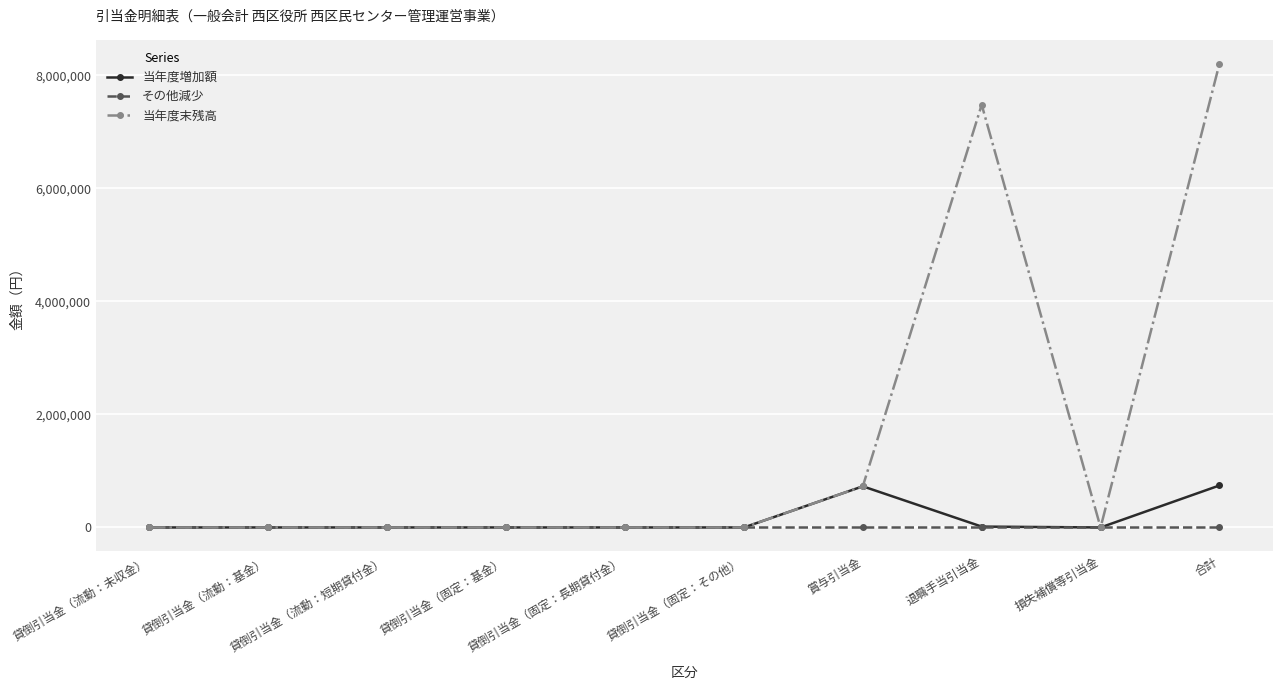

Rank the series by their maximum value, from lowest to highest.

その他減少, 当年度増加額, 当年度末残高